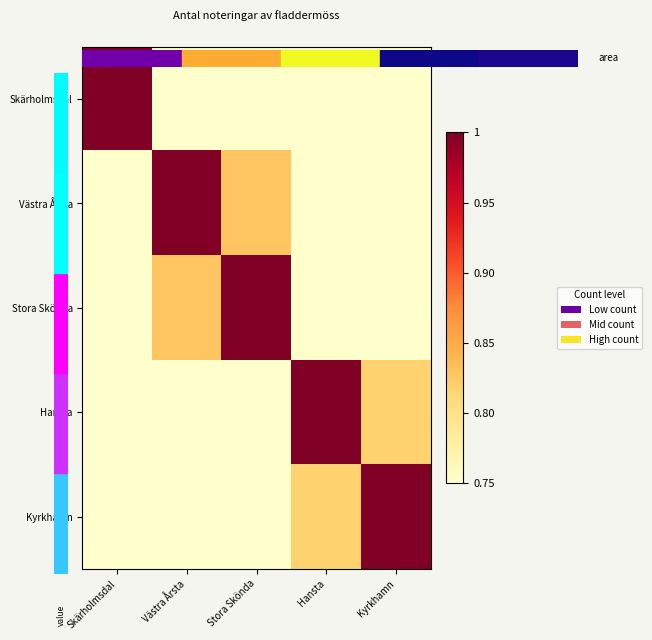

At which category is the sum across all series the highest?

Kyrkhamn